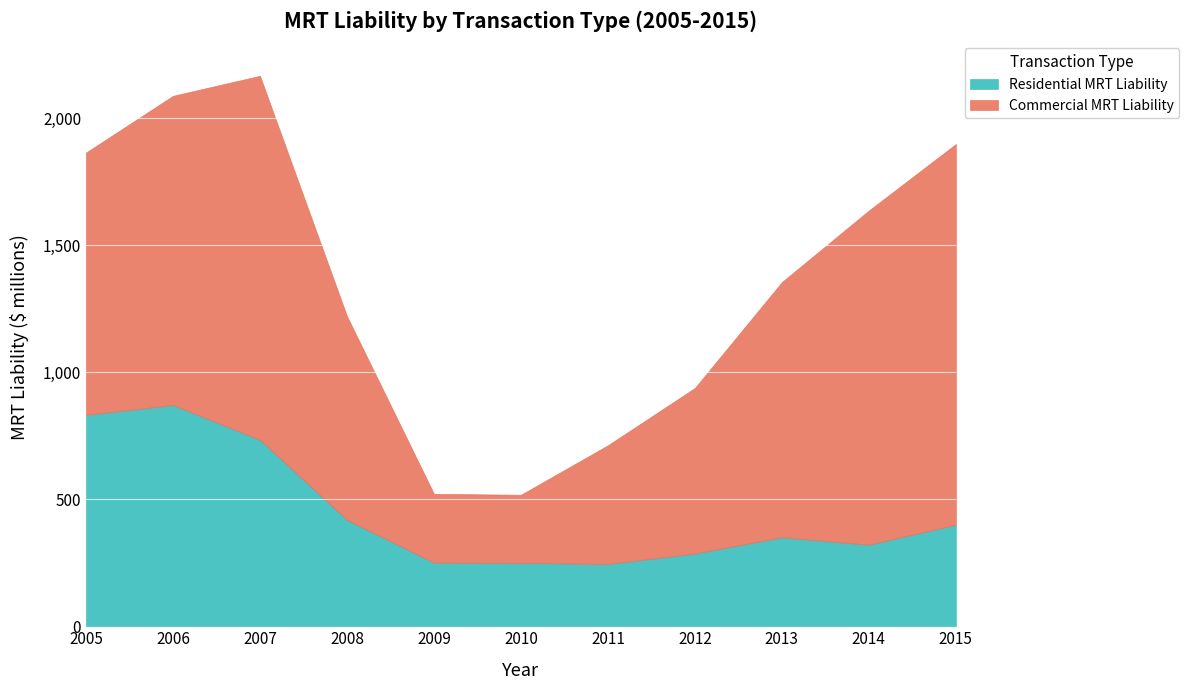

Which series has the largest total across all categories?

Commercial MRT Liability ($ millions)